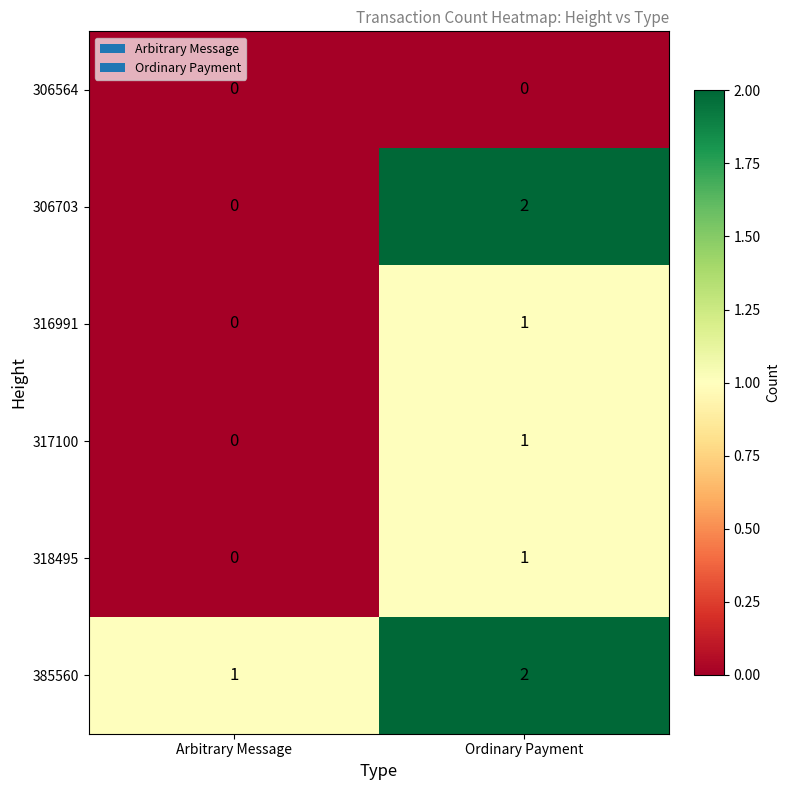

What is the difference between the highest and lowest values at Arbitrary Message?

1